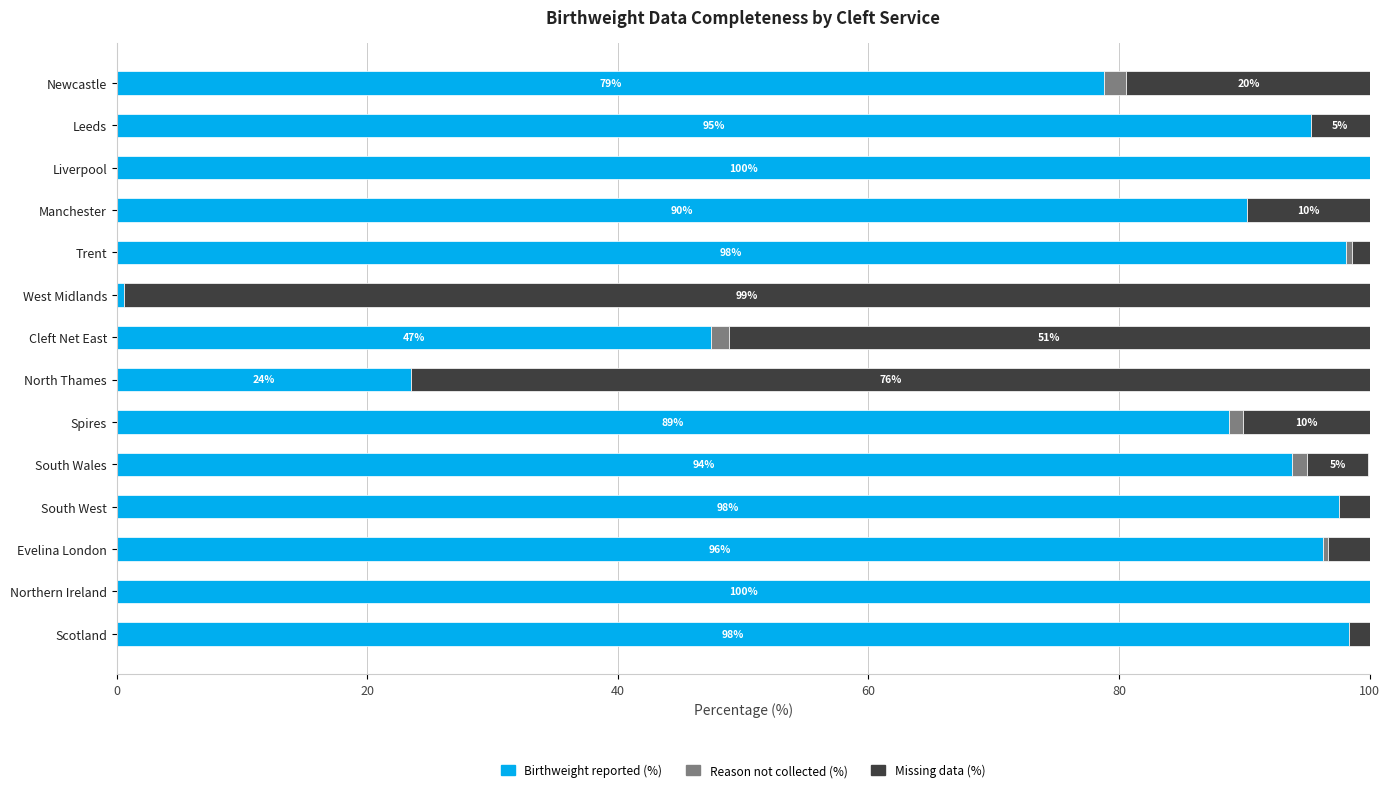

What is the maximum value for Birthweight reported (%)?

100.0